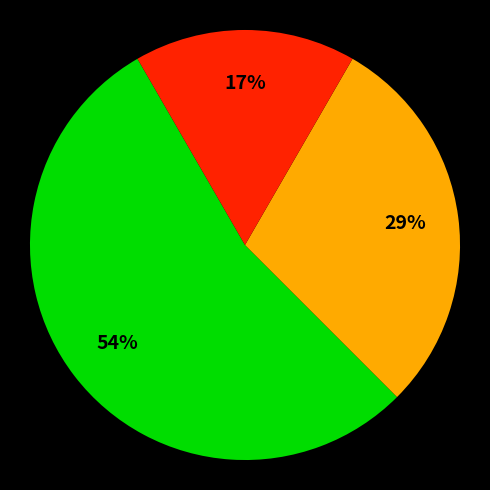

Does any single category account for the majority?

Yes